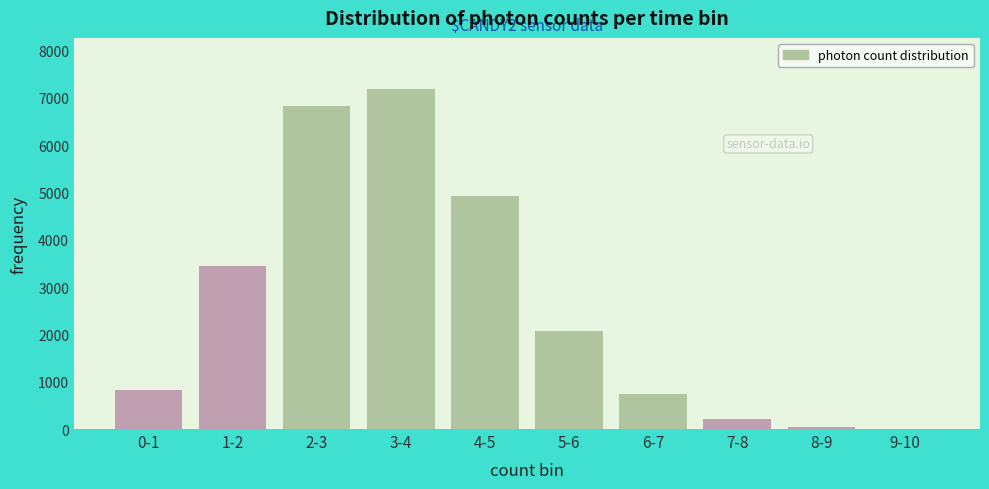

What is the ratio of the value at 6-7 to the value at 5-6?

0.4